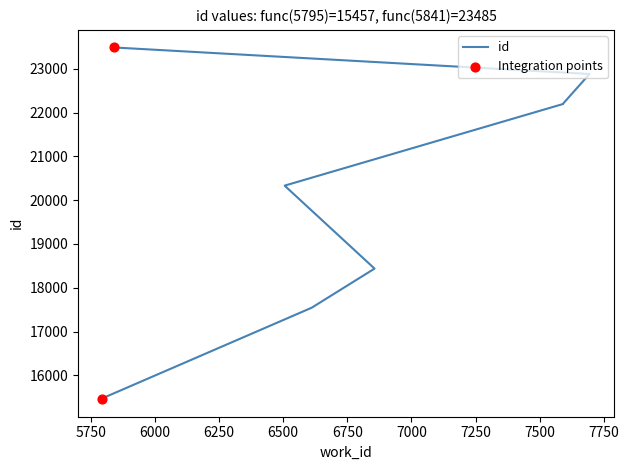

Approximately how many times larger is the value at 7694 compared to 7591?

1.0